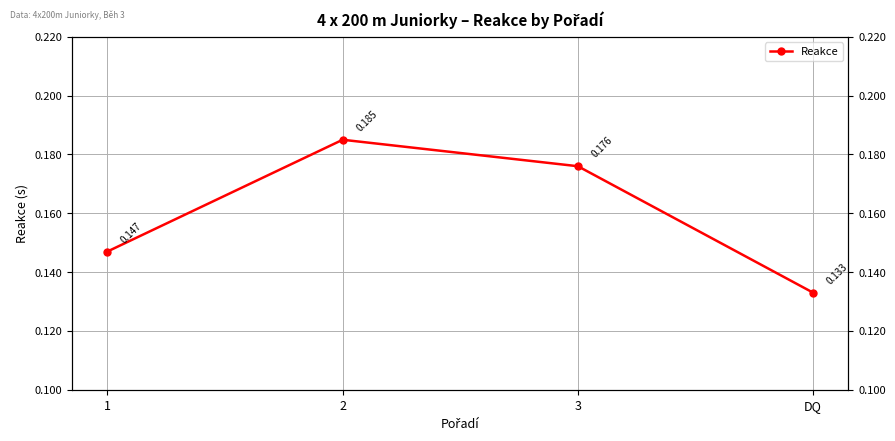

Is it true that the value at 3 is 0.3?

False